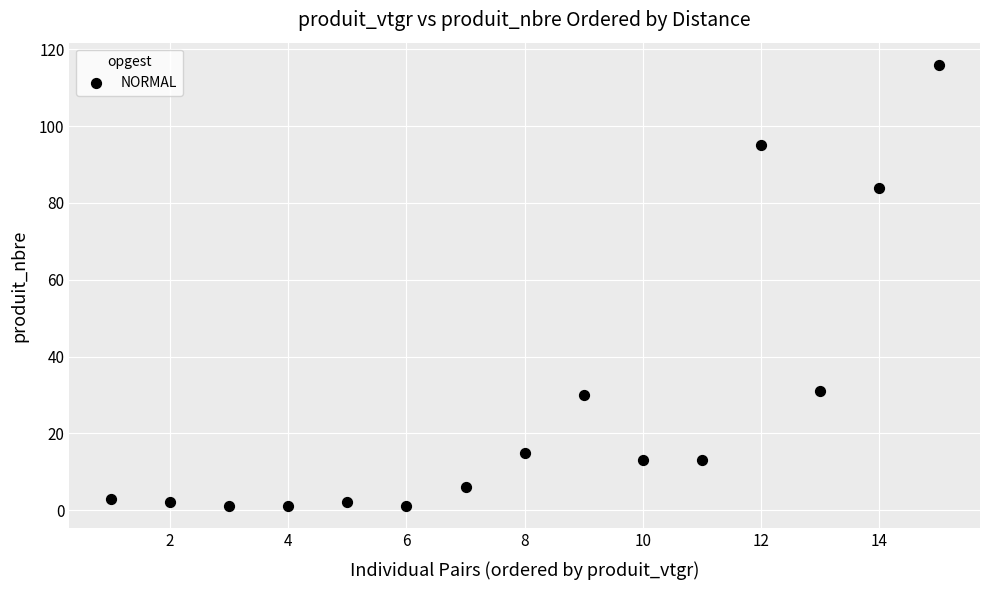

What is the range of X values (max minus min)?

14